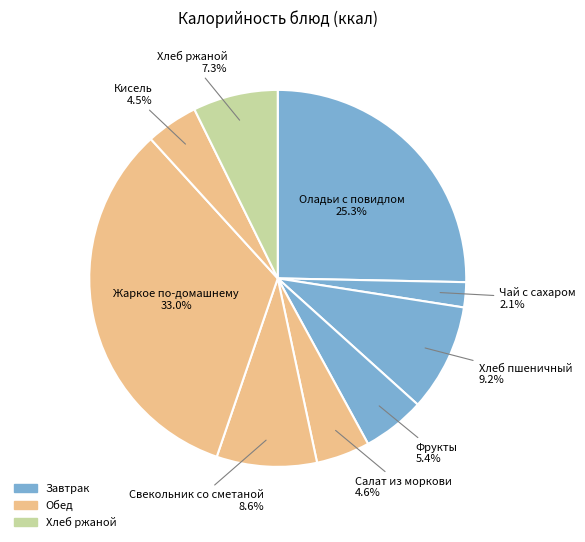

To the nearest percent, what is the difference between the largest and smallest slice percentages?

31%